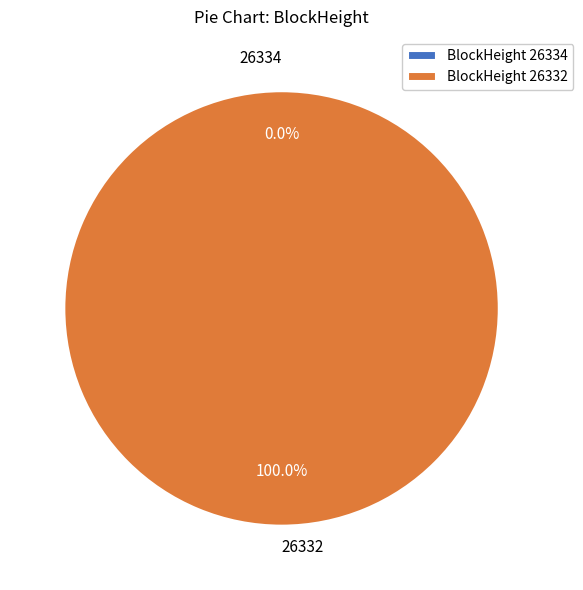

To the nearest percent, what is the average slice percentage?

50%